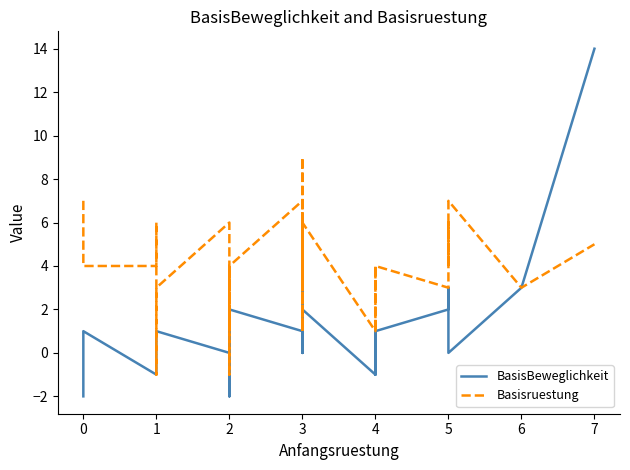

What is the value of the BasisBeweglichkeit point at the 30th from the left?

2